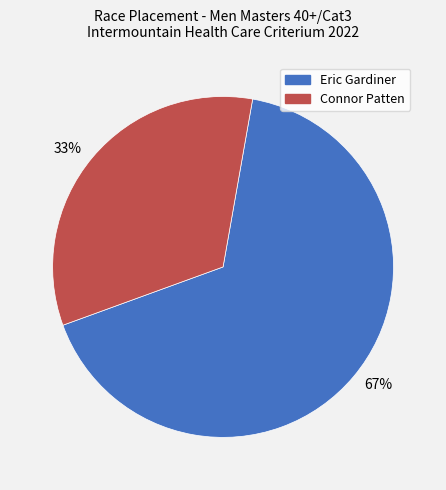

Rank the categories by value from highest to lowest.

Eric Gardiner, Connor Patten